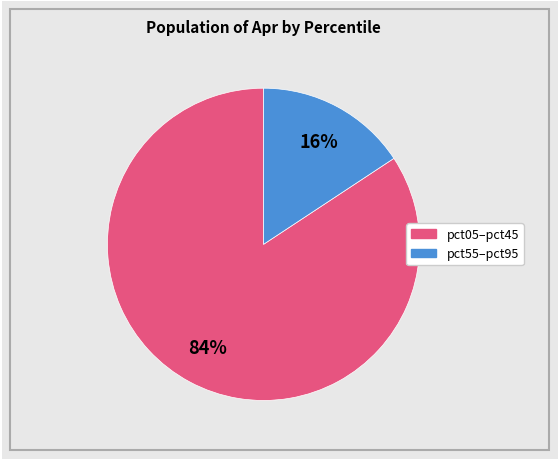

Is there any slice that represents more than half of the pie?

Yes